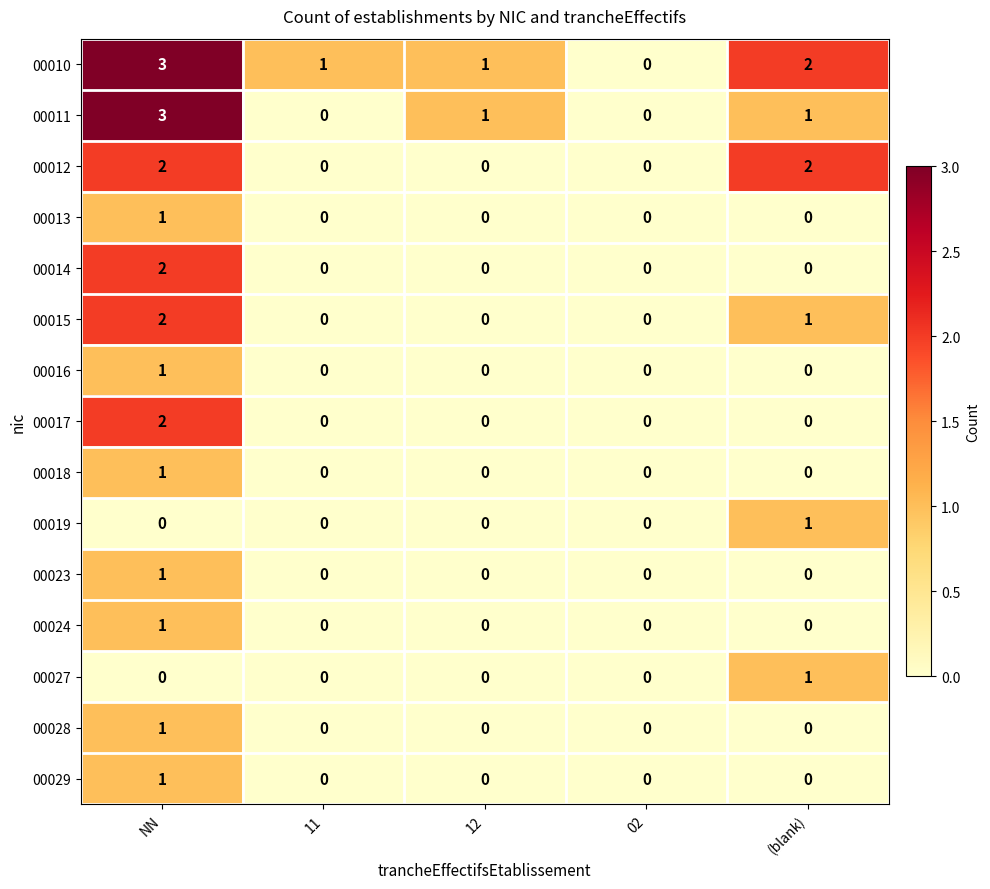

Count the 00013 values in the range 0 to 1.

5